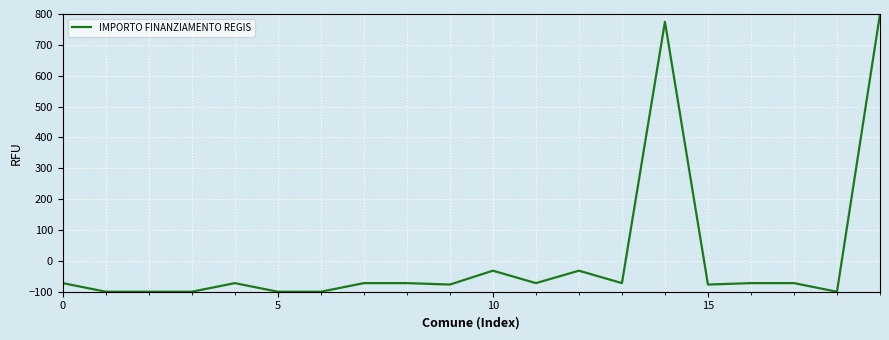

How many lines are shown in the chart?

1